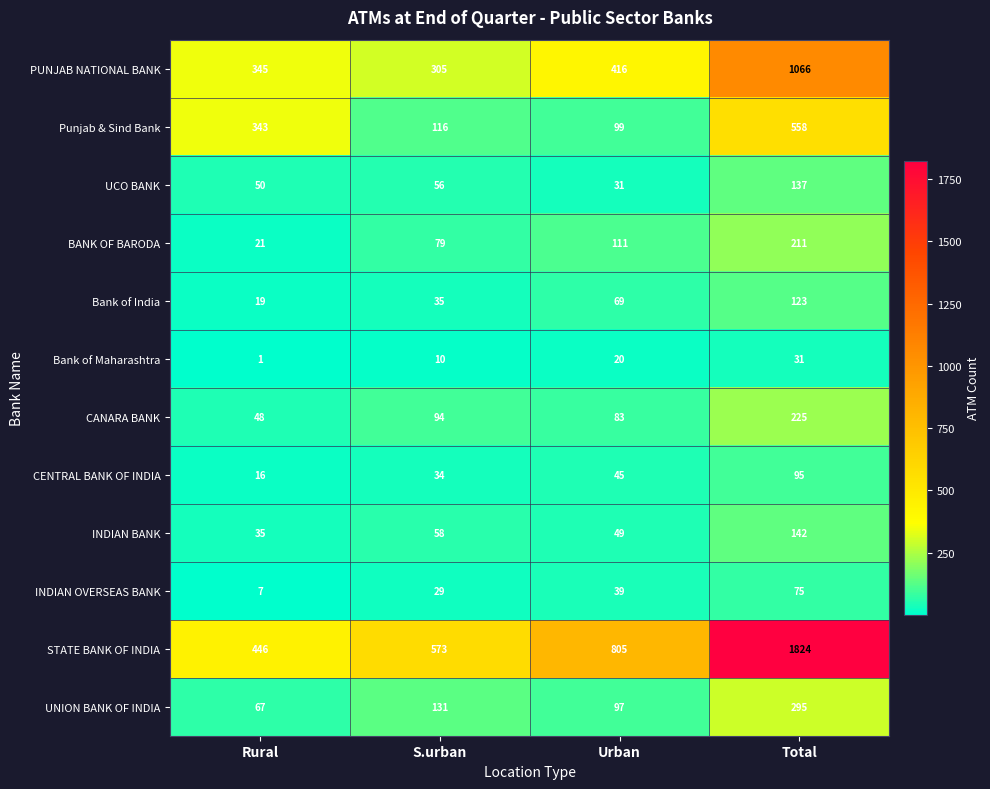

Which series has the largest total across all categories?

STATE BANK OF INDIA